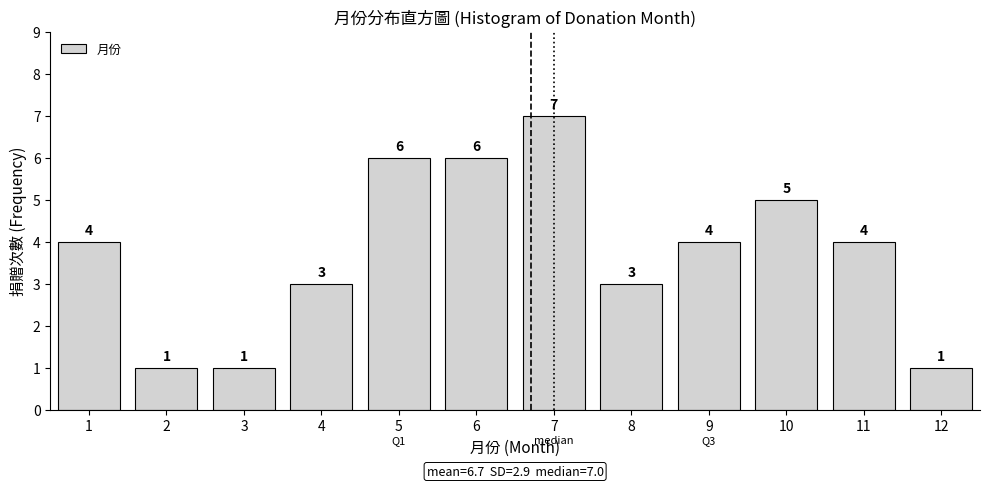

Which range on the x-axis has the tallest bar?

6.5 to 7.5